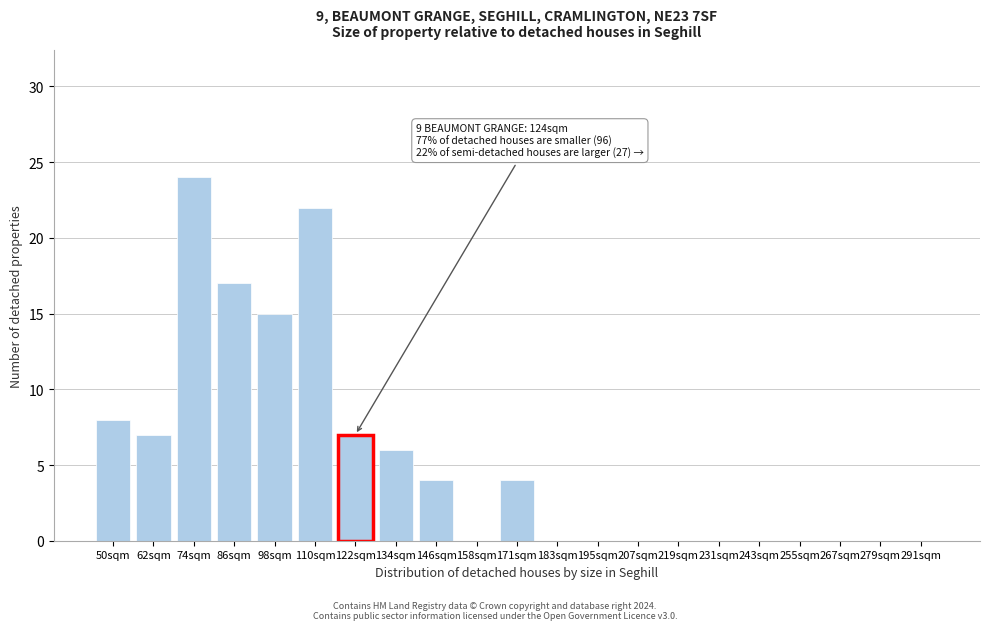

Reading right to left, transcribe all the data shown in this chart.

291sqm=0	279sqm=0	267sqm=0	255sqm=0	243sqm=0	231sqm=0	219sqm=0	207sqm=0	195sqm=0	183sqm=0	171sqm=4	158sqm=0	146sqm=4	134sqm=6	122sqm=7	110sqm=22	98sqm=15	86sqm=17	74sqm=24	62sqm=7	50sqm=8